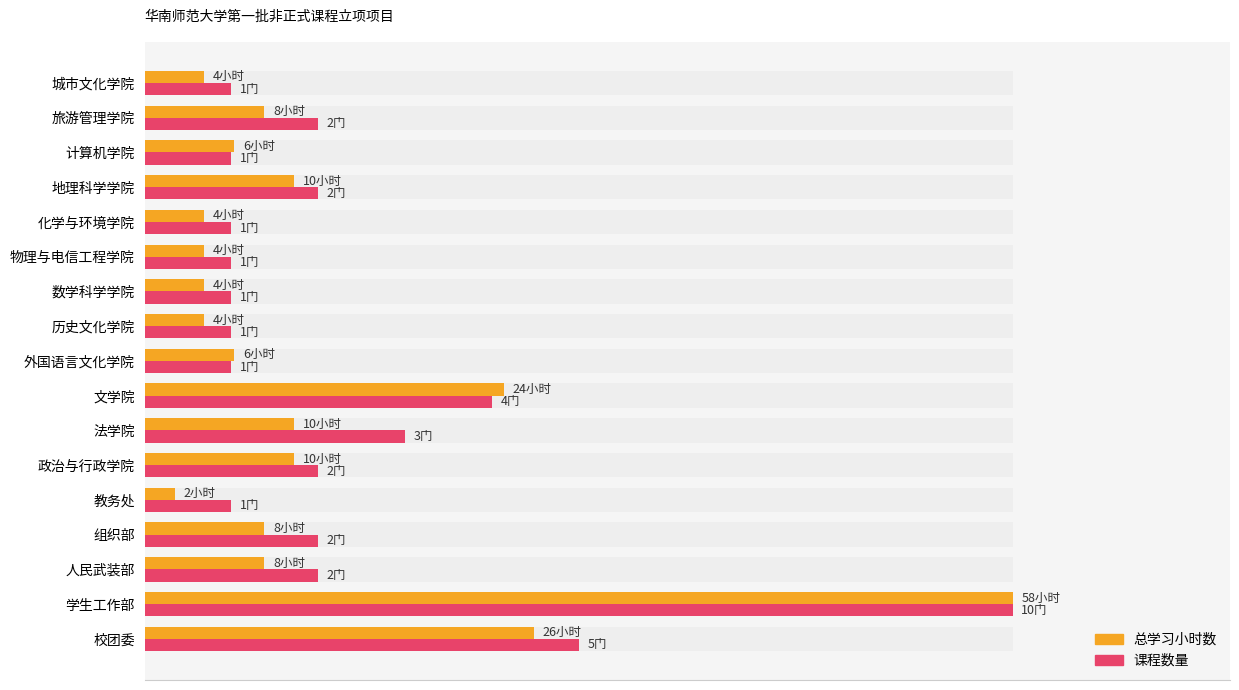

True or false: 课程数量（相对） has a value of 10.0 at 城市文化学院.

True